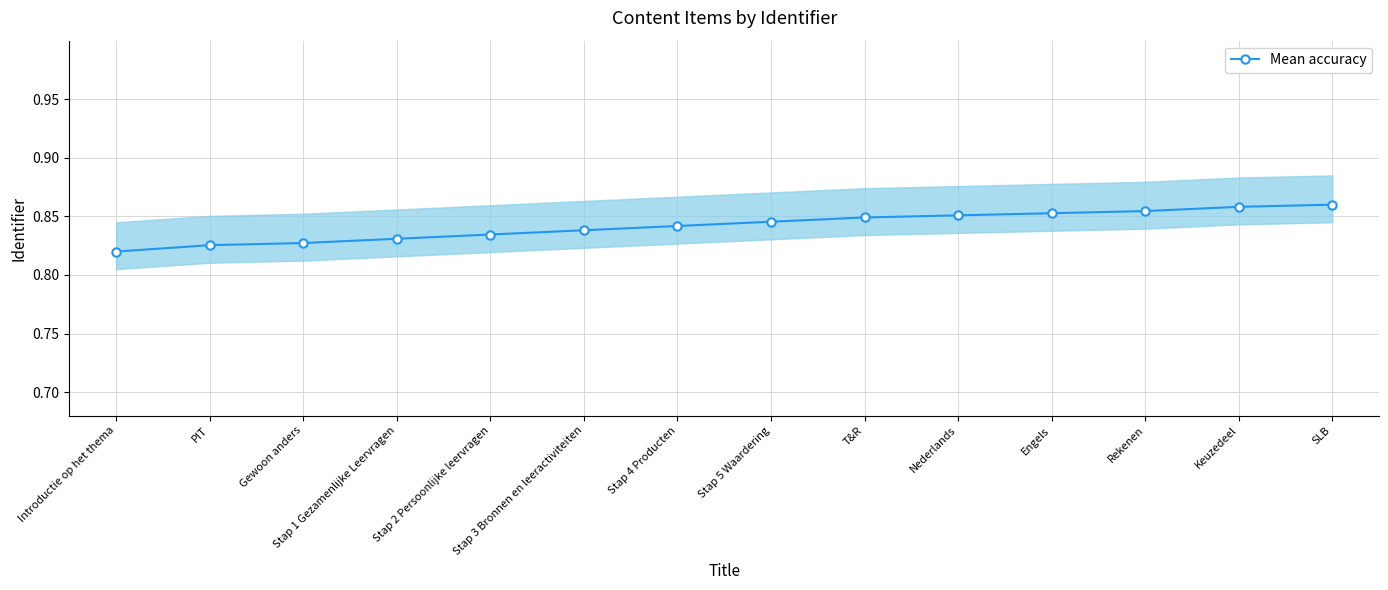

Is this an area chart (filled region under the line)?

No